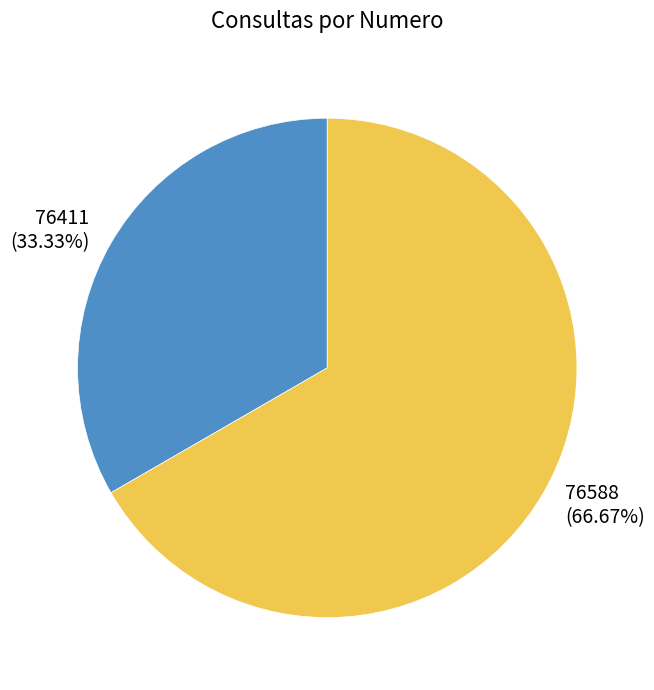

Which category has the smallest portion of the pie?

76411